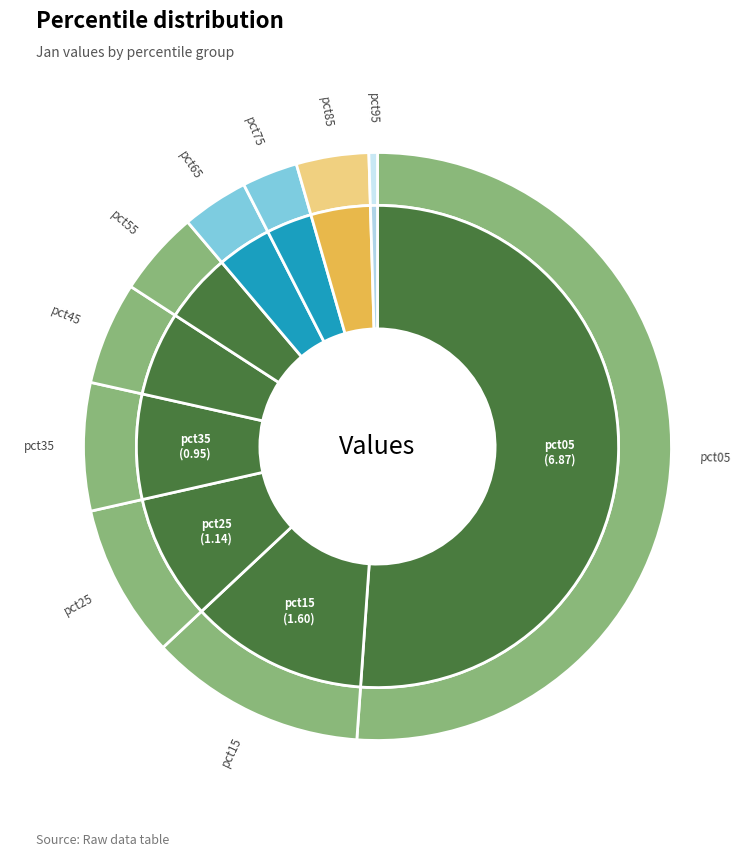

To the nearest percent, what is the difference between the largest and smallest slice percentages?

51%